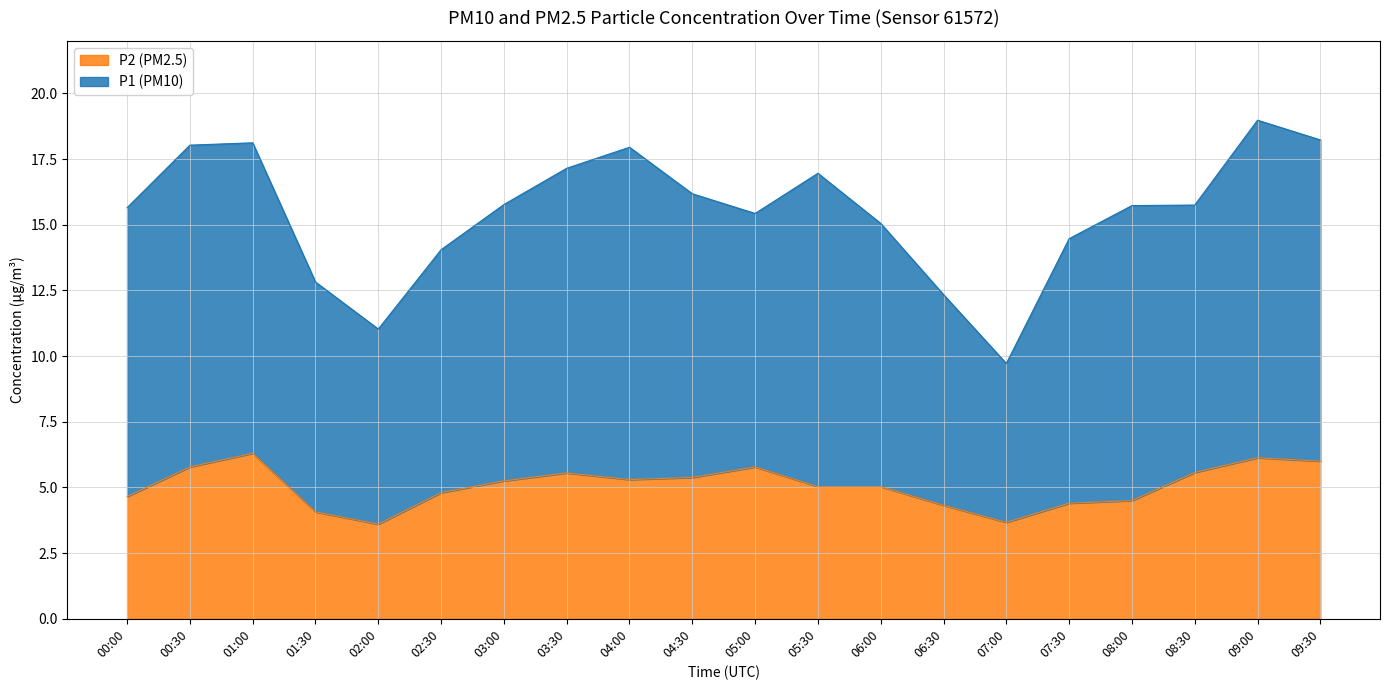

What is the difference between the maximum and minimum values in the P1 (PM10) series?

9.3